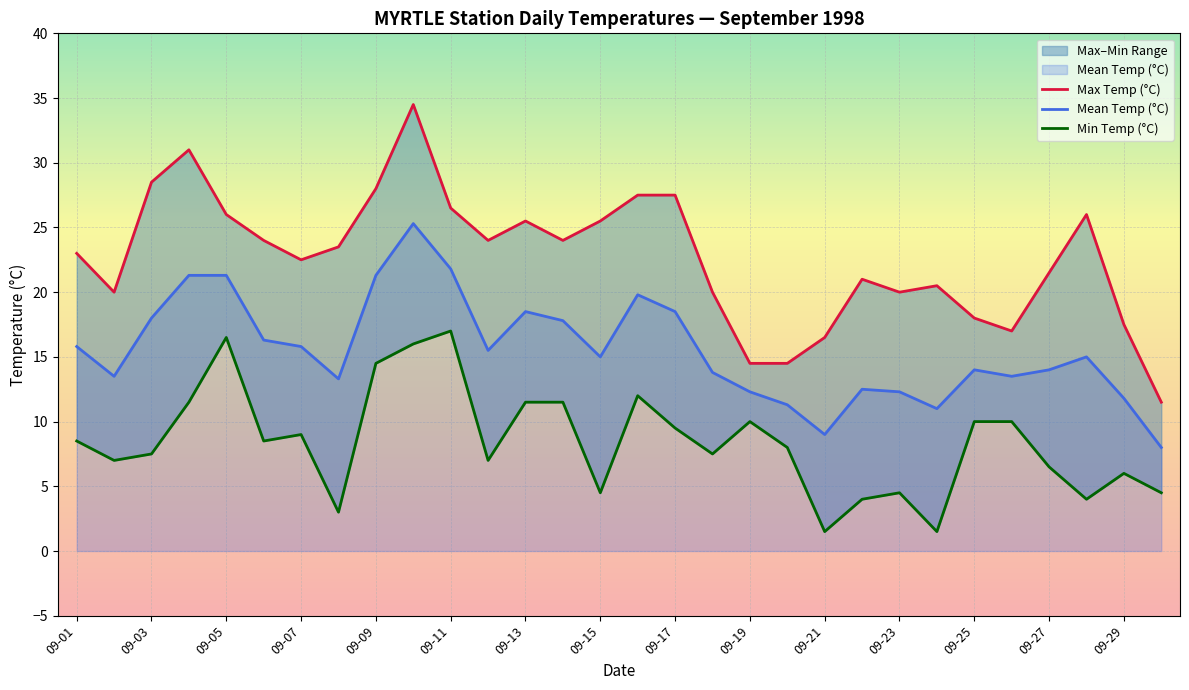

What is the value of the Max Temp (°C) point at the 29th from the left?

17.5